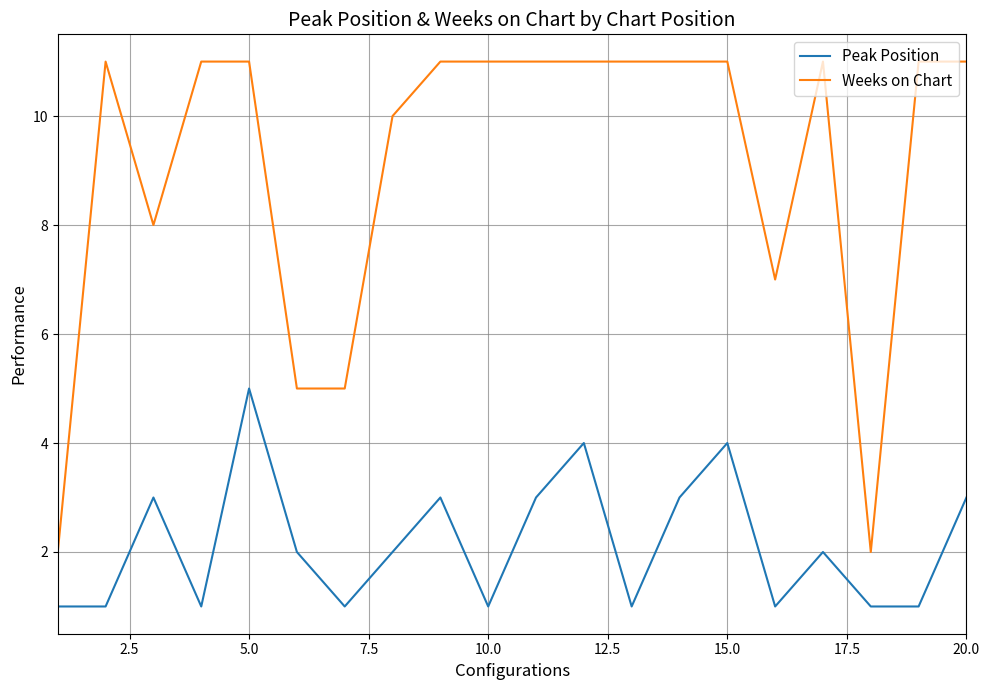

True or false: Weeks on Chart and Peak Position cross at least once.

False